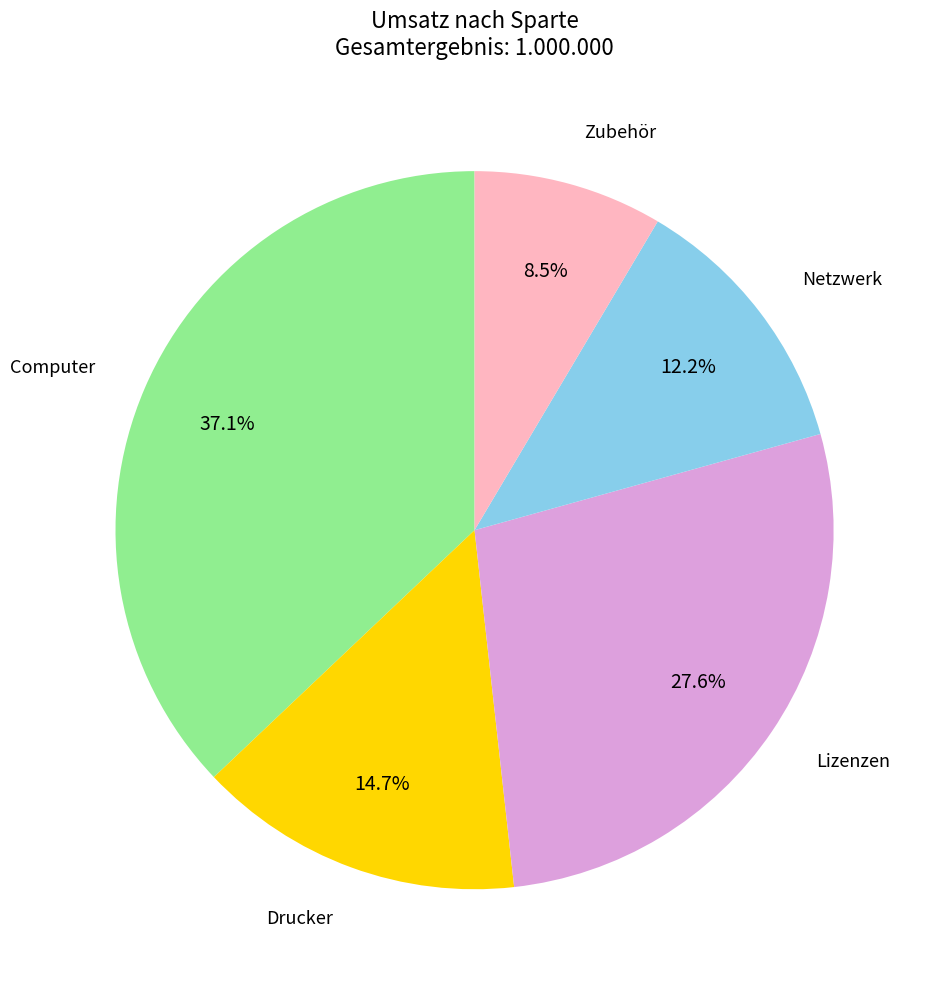

Is there any slice that represents more than half of the pie?

No